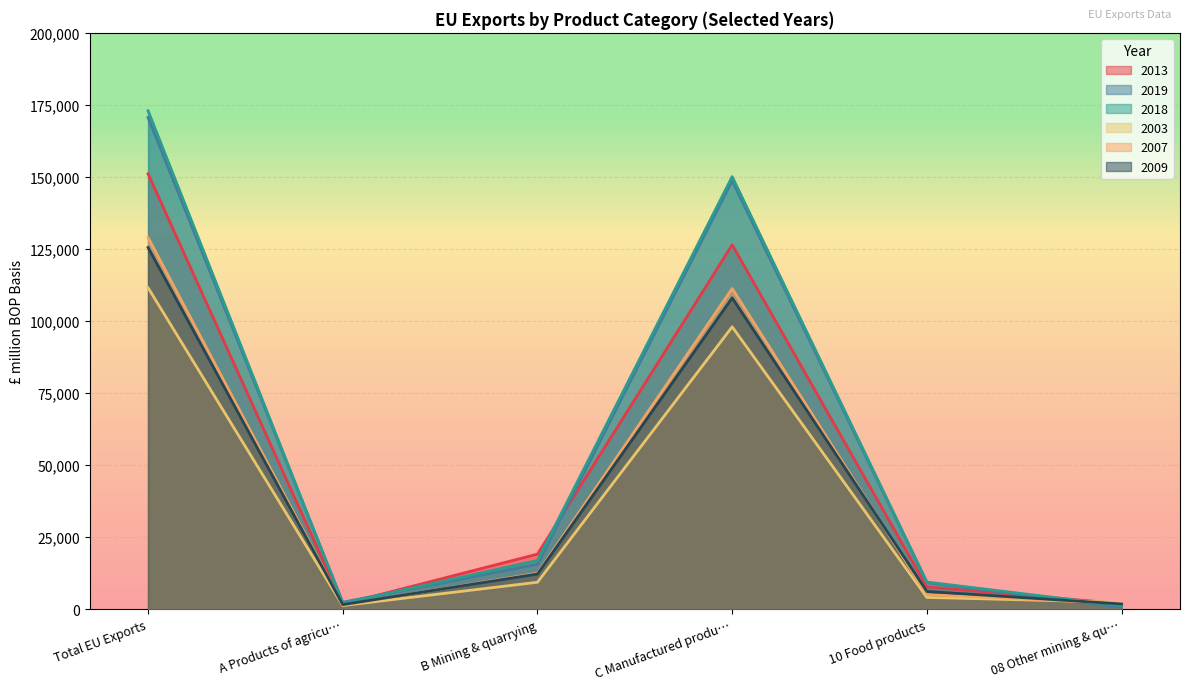

What is the difference between the 2007 values at 10 Food products and Total EU Exports?

123887